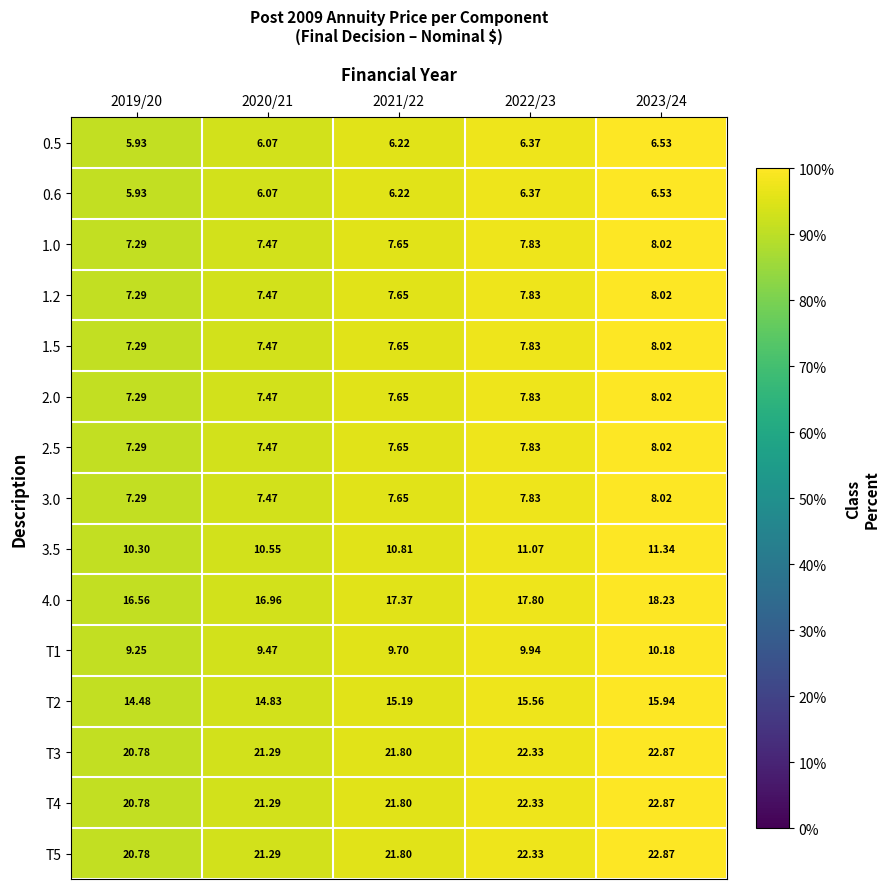

Is the value of 1.5 at 2023/24 greater than the value of 2.5 at 2021/22?

Yes